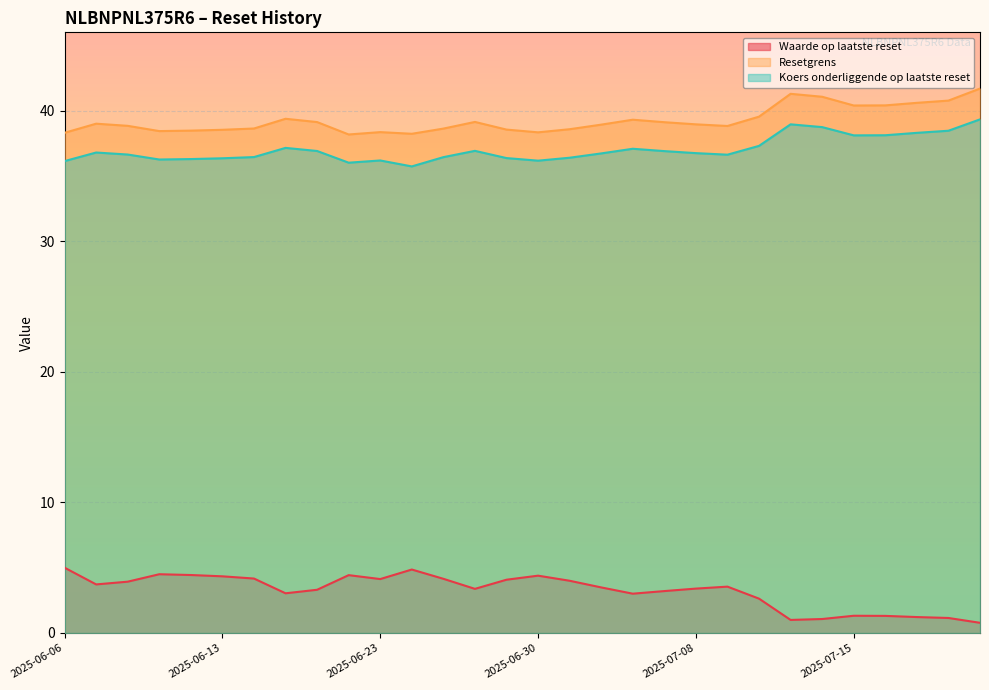

What is the difference between the maximum and minimum values in the Koers onderliggende op laatste reset series?

3.6